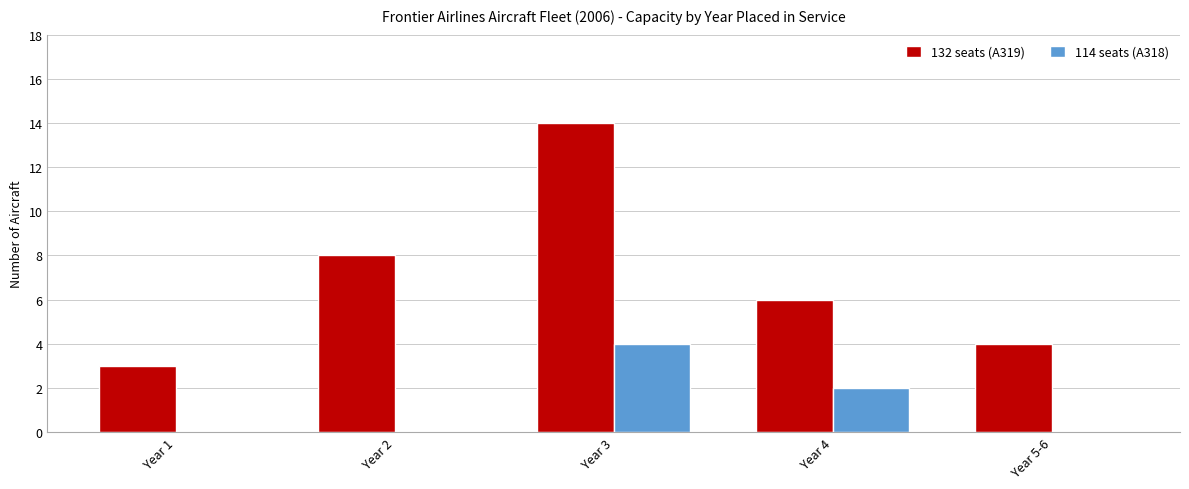

What is the average value of the 132 seats (A319) series?

7